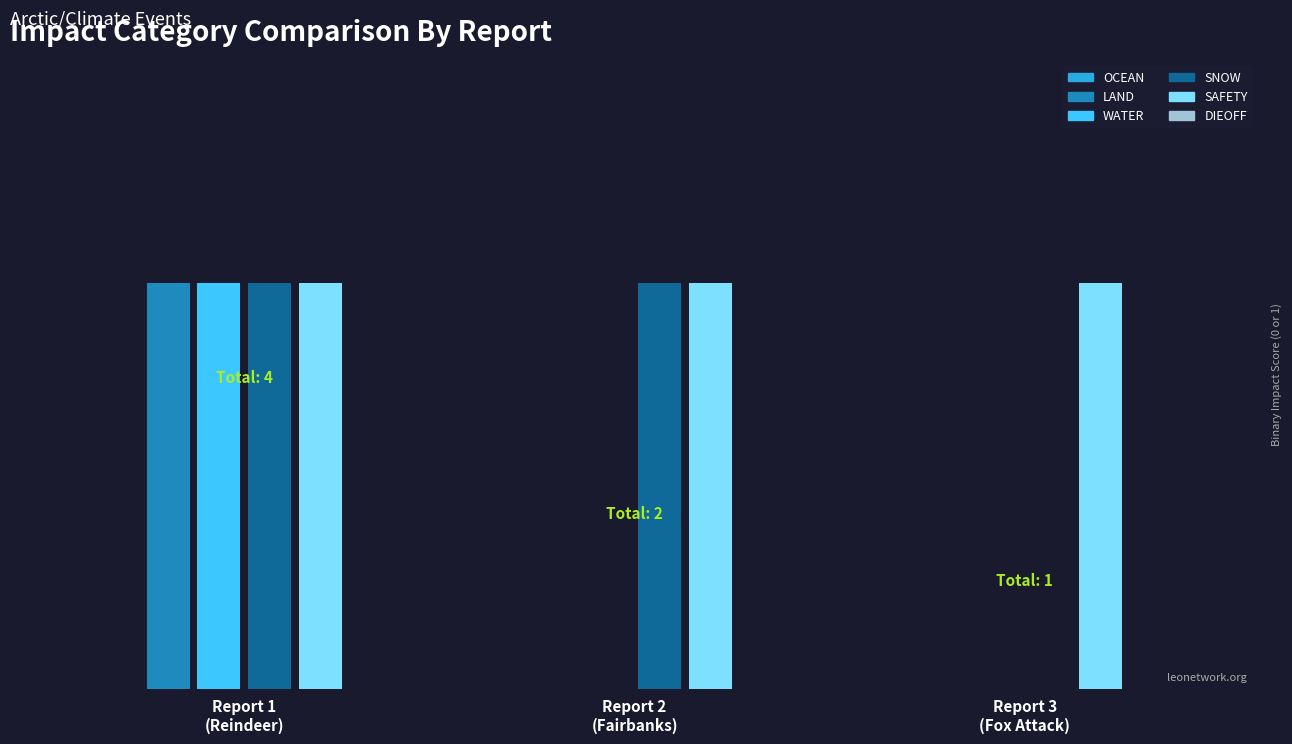

Are the bars horizontal?

No